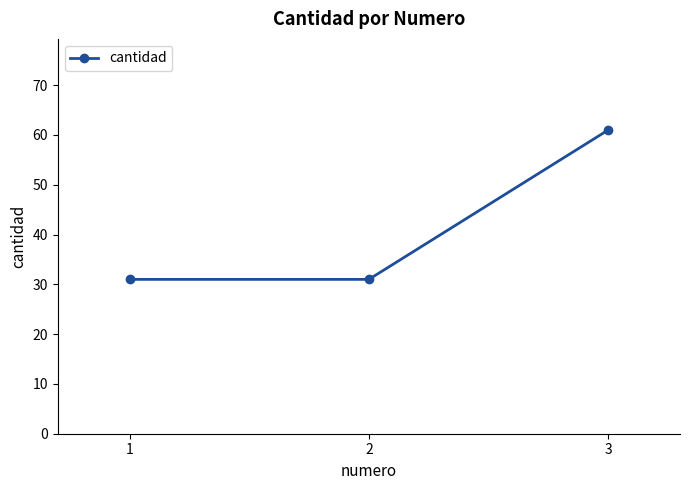

The chart shows a value of 31 at 1. True or false?

True